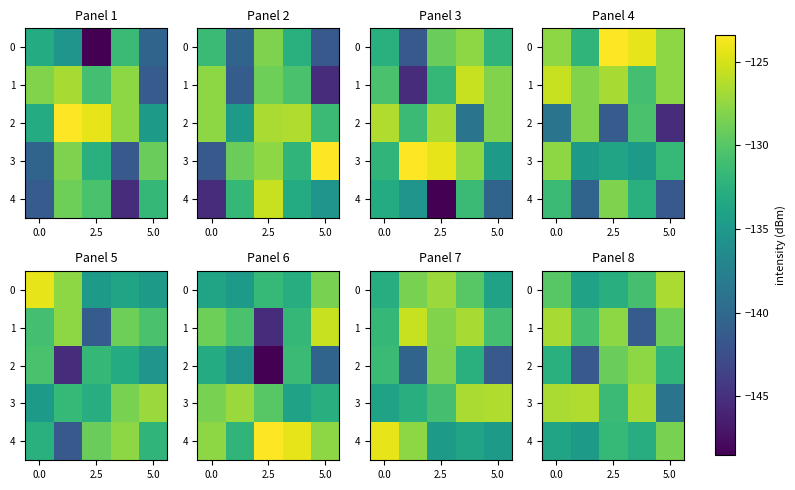

At which label does 4 first exceed -132?

2.5